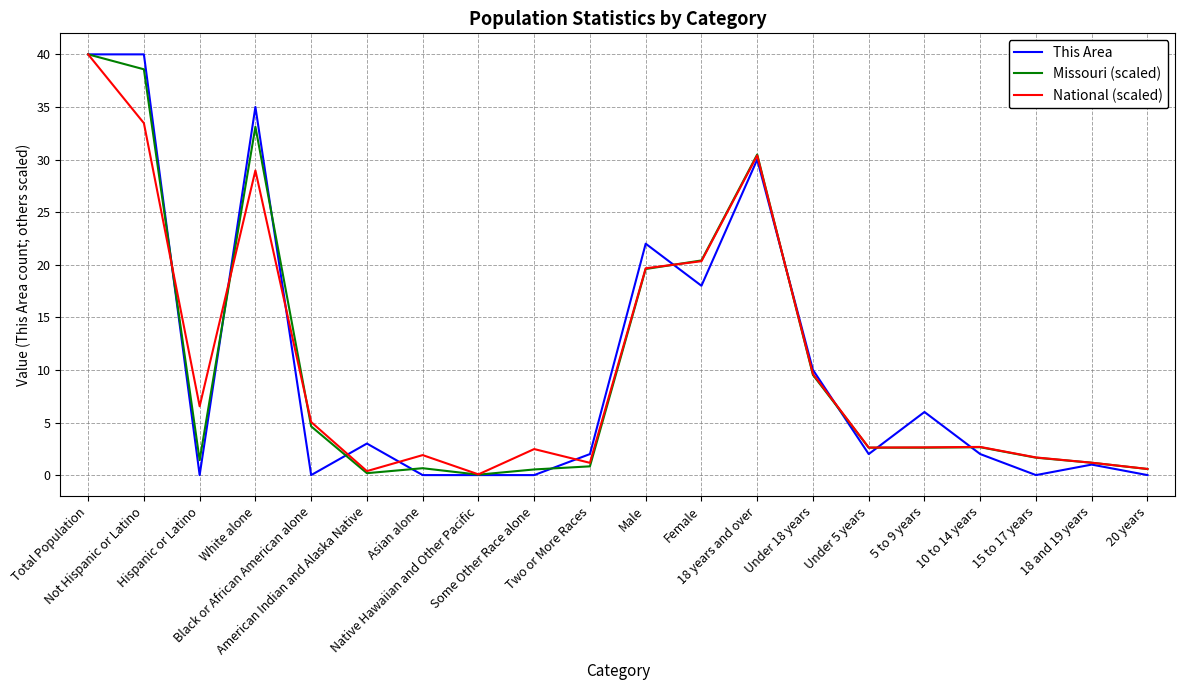

Which series has the widest spread of values?

This Area